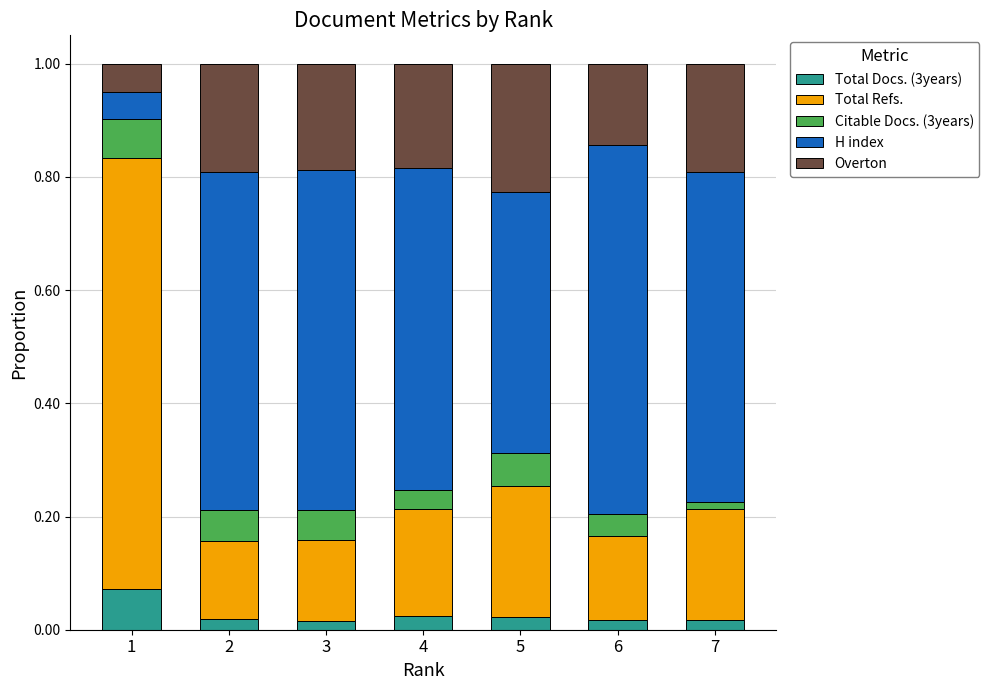

What is the total value across all series at 4?

1.0